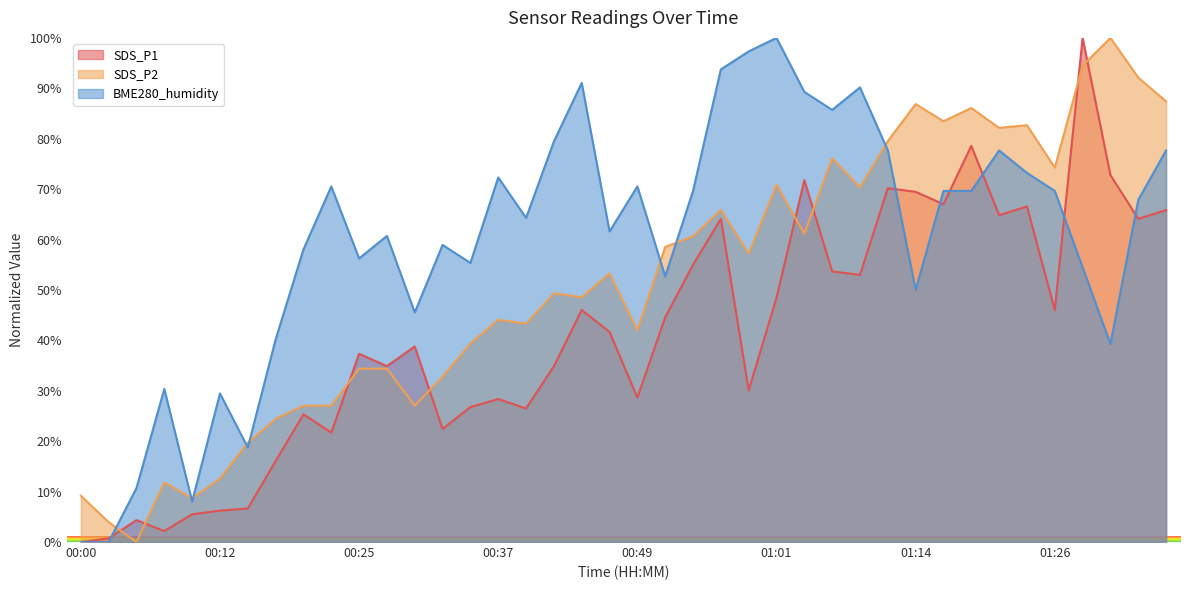

List the series in order of their peak value, lowest first.

SDS_P1, SDS_P2, BME280_humidity